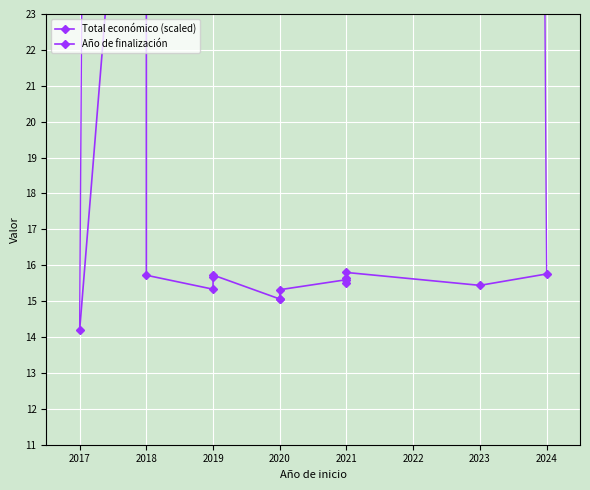

True or false: Total económico (scaled) has more than 0 interior local peaks.

True